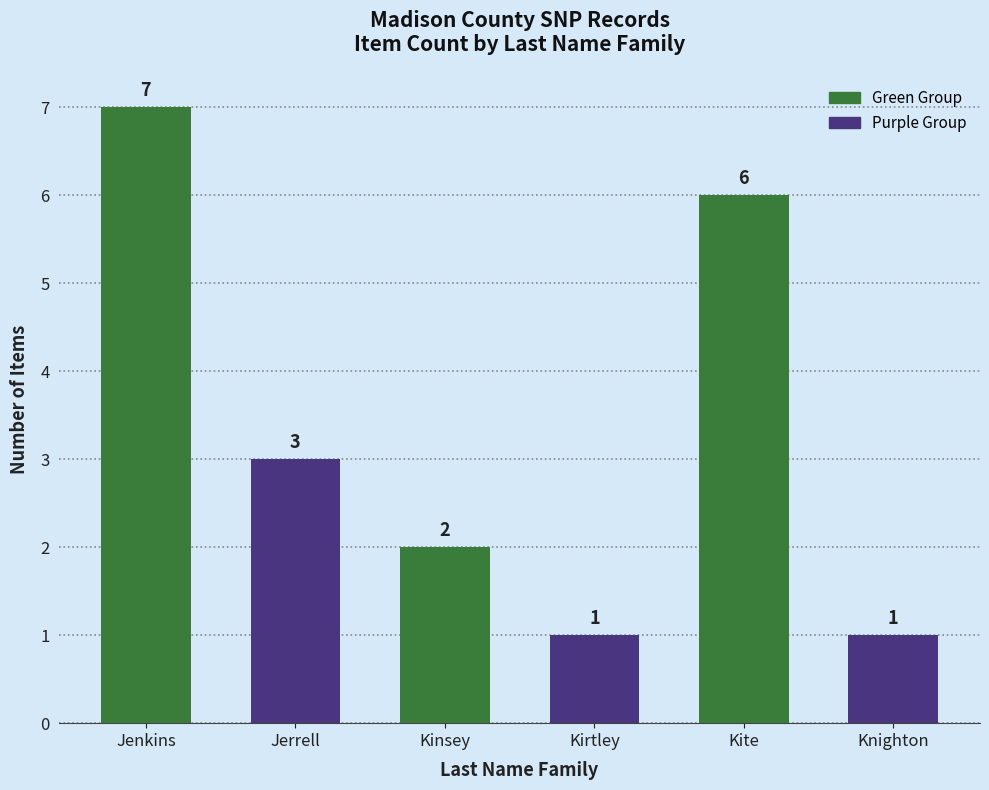

What is the greatest value displayed?

7